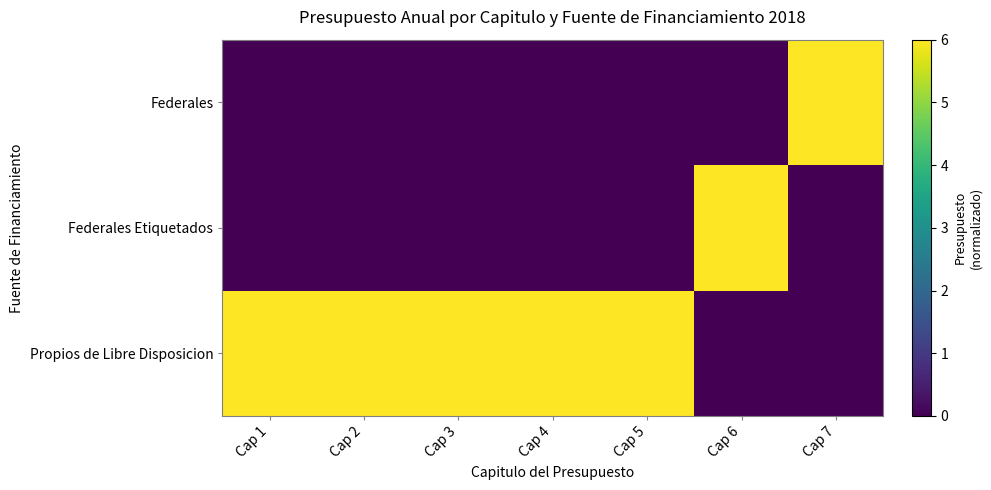

What is the greatest value displayed?

6.0